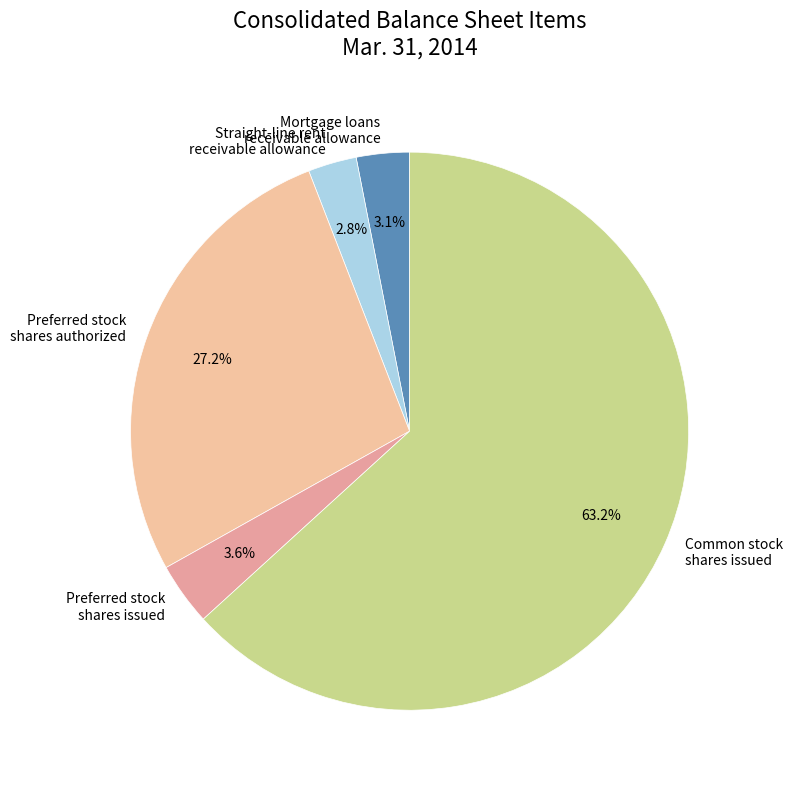

Does any single category account for the majority?

Yes